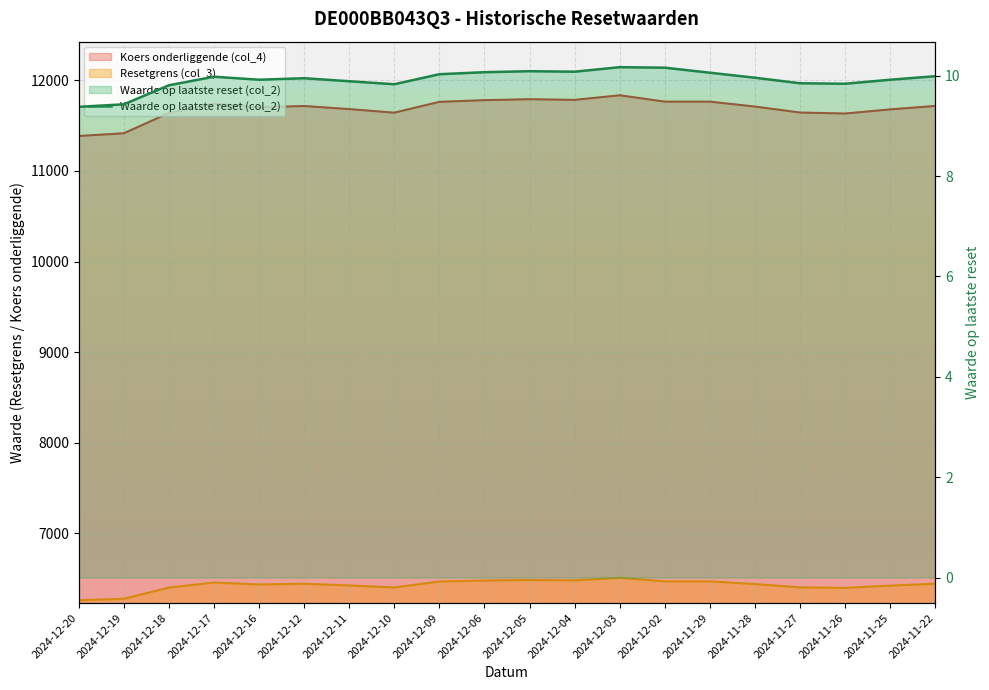

What is the difference between the maximum and minimum values in the Resetgrens (col_3) series?

247.2